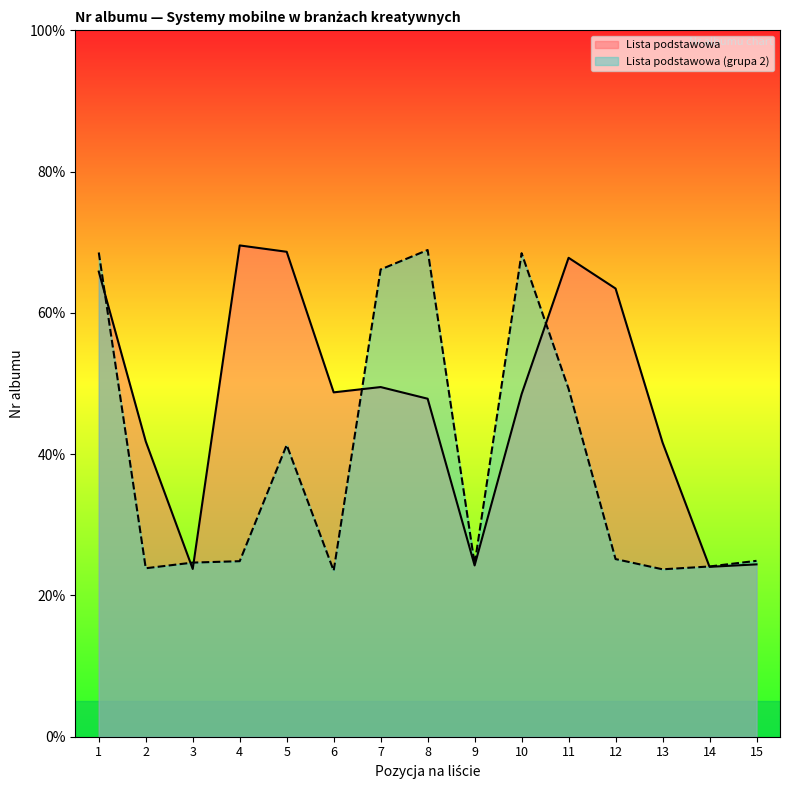

Reading right to left, list all the values displayed in this chart.

Lista podstawowa: 24.4	24.1	41.6	63.4	67.8	48.5	24.2	47.9	49.5	48.8	68.7	69.5	23.8	41.8	65.8
Lista podstawowa (grupa 2): 24.9	24.1	23.7	25.1	49.2	68.5	24.4	68.9	66.1	23.5	41.3	24.9	24.6	23.8	68.5